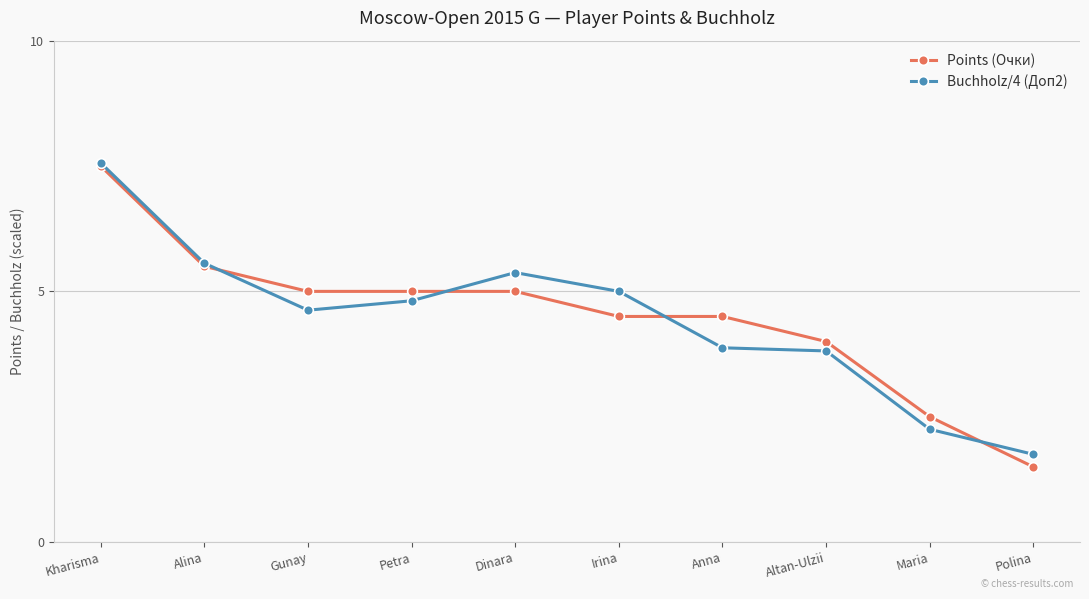

Which series has the largest range (max minus min)?

Points (Очки)